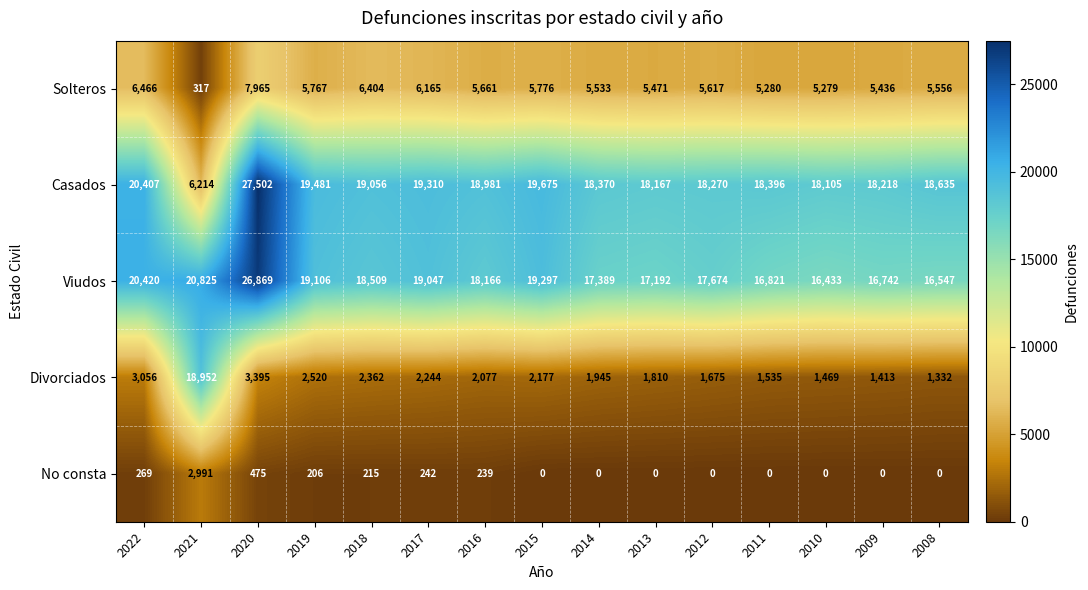

How many categories are shown in the chart?

15